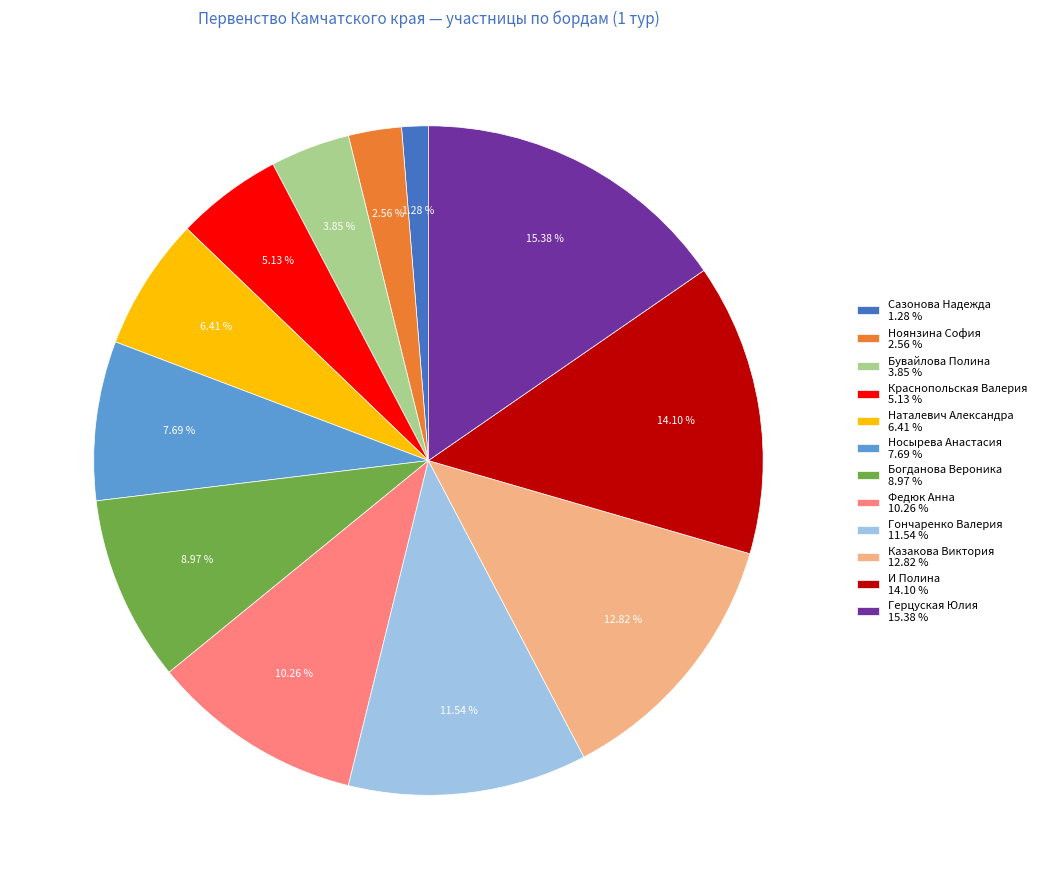

What portion of the pie excludes Богданова Вероника?

91.0%